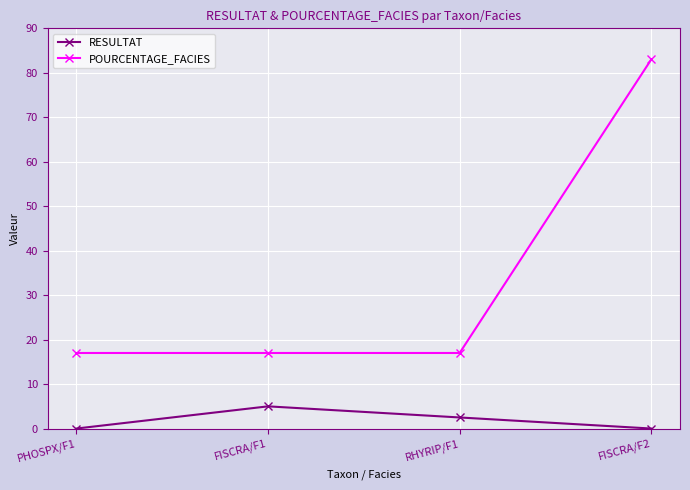

What is the sum of all RESULTAT values?

7.5